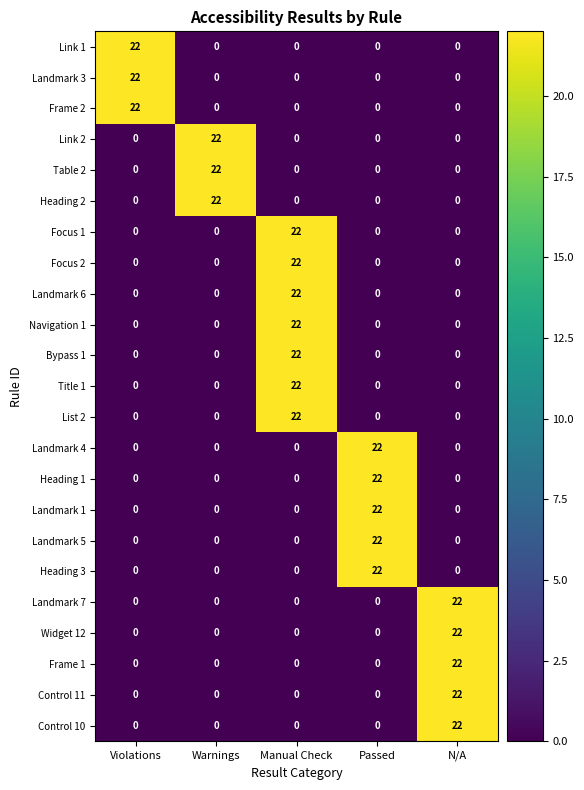

True or false: Heading 3 has a value of 22 at Passed.

True